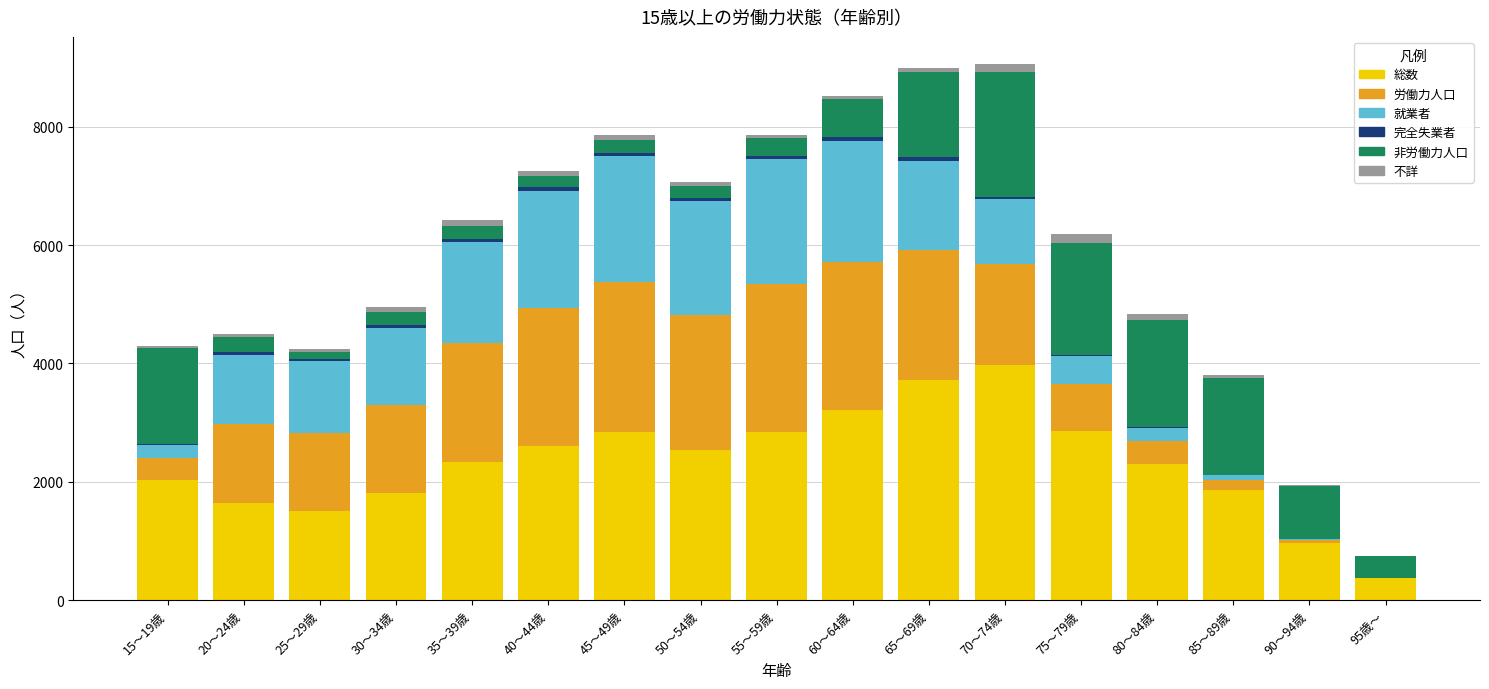

Between 65～69歳 and 45～49歳, which is larger?

65～69歳